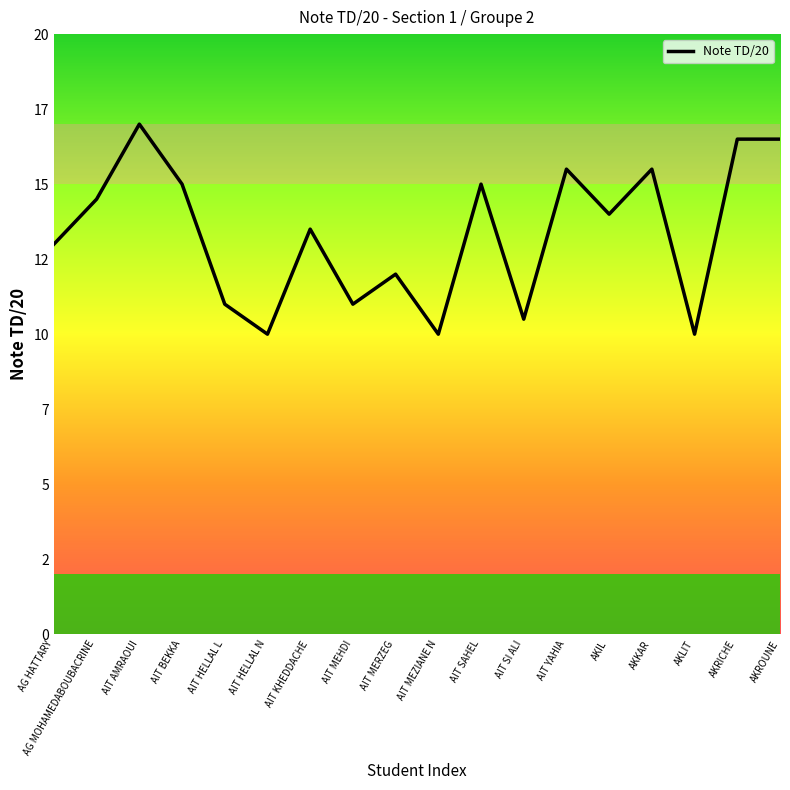

Rank the categories by value from lowest to highest.

AIT HELLAL N, AIT MEZIANE N, AKLIT, AIT SI ALI, AIT HELLAL L, AIT MEHDI, AIT MERZEG, AG HATTARY, AIT KHEDDACHE, AKIL, AG MOHAMEDABOUBACRINE, AIT BEKKA, AIT SAHEL, AIT YAHIA, AKKAR, AKRICHE, AKROUNE, AIT AMRAOUI